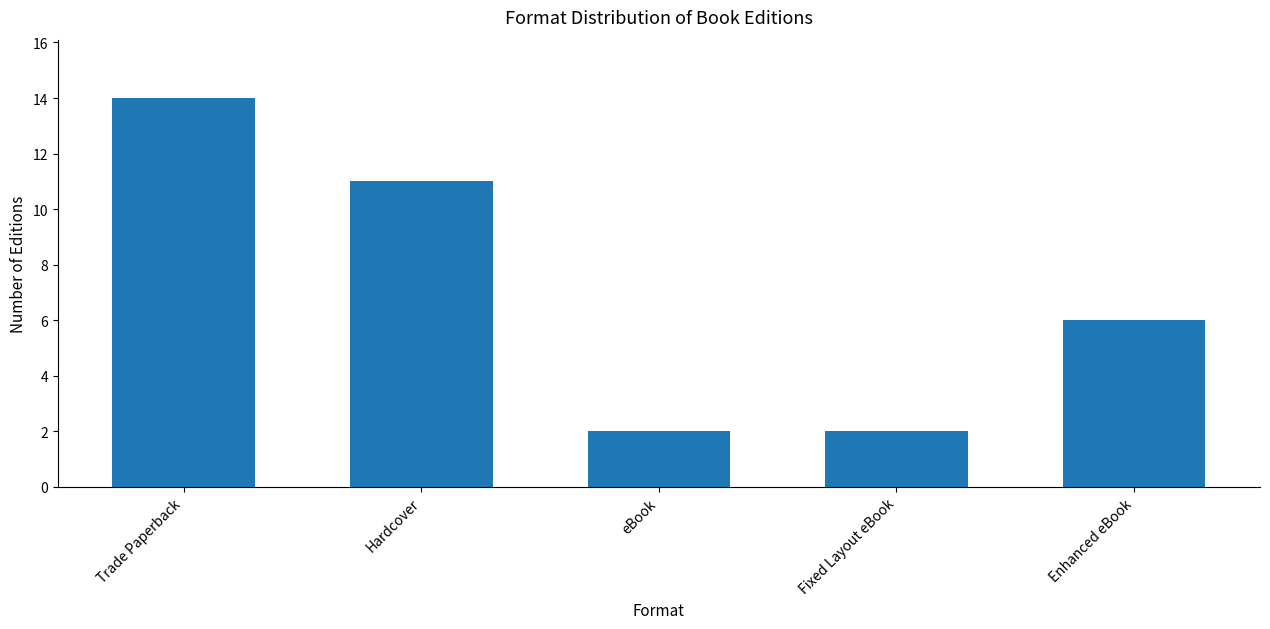

What position from the left is Enhanced eBook?

5